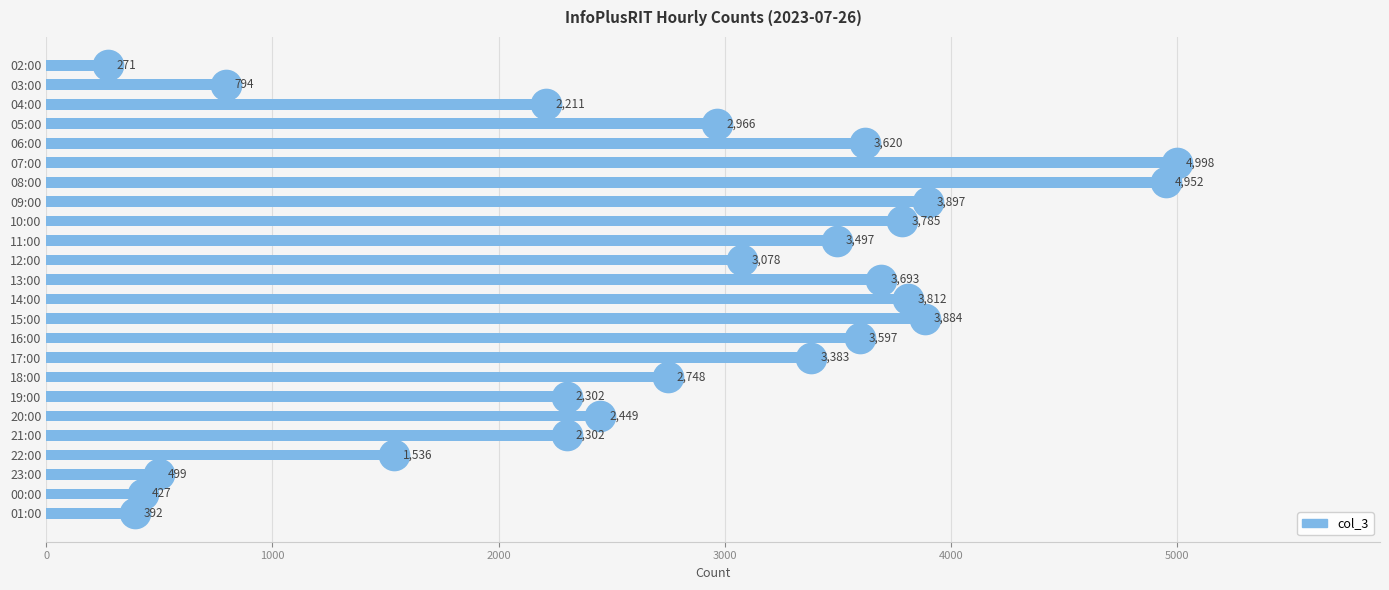

Are the bars grouped side by side (vs. stacked)?

No